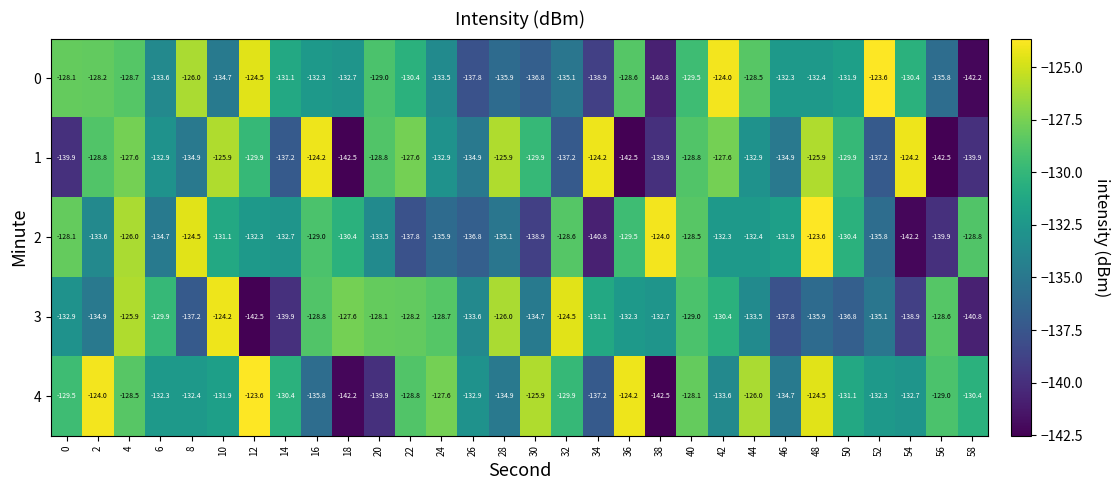

What is the spread (max minus min) of values at 42?

9.6